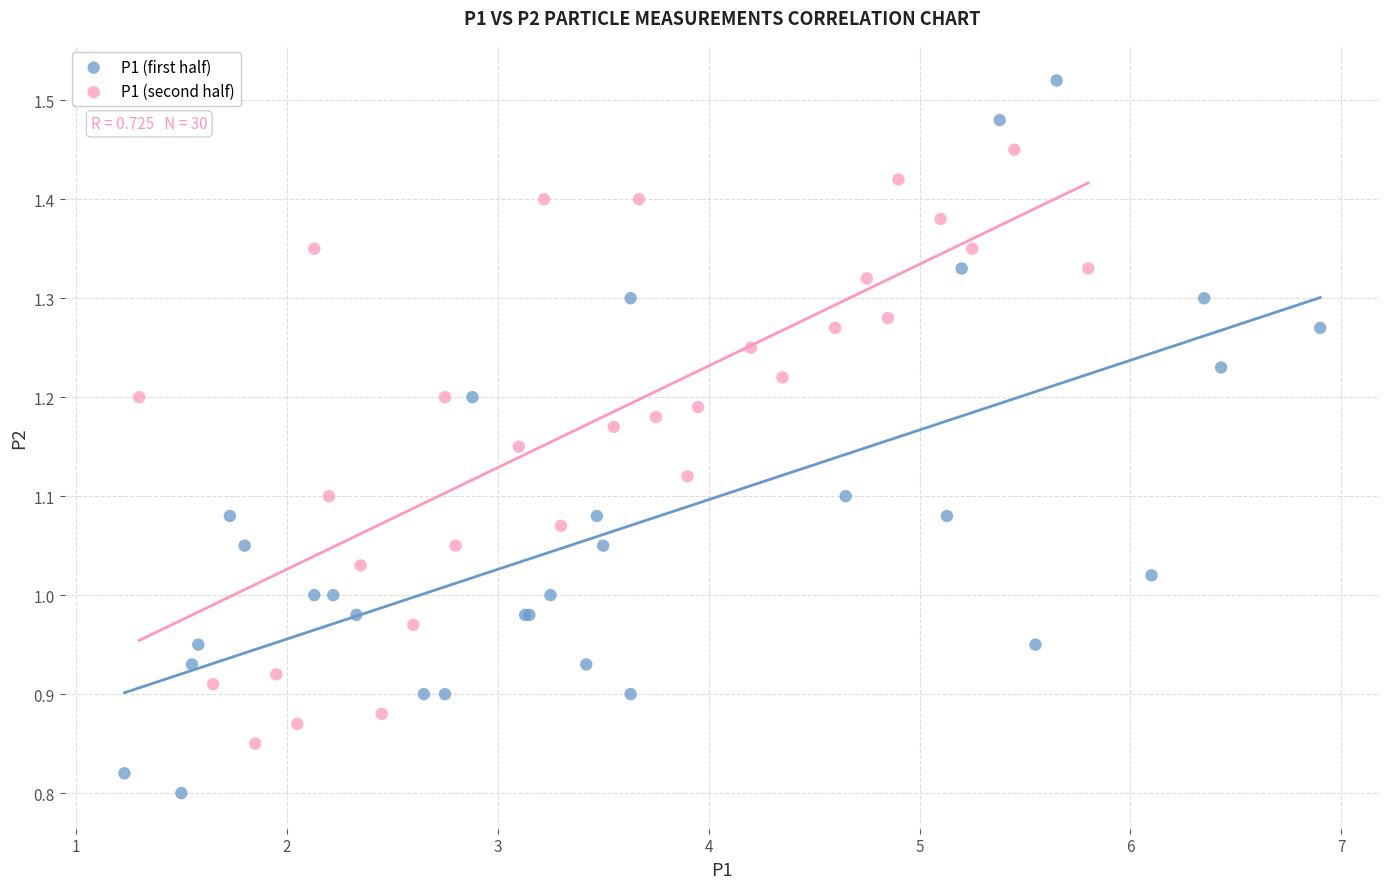

Which series contains the lowest Y value?

P1 (first half)